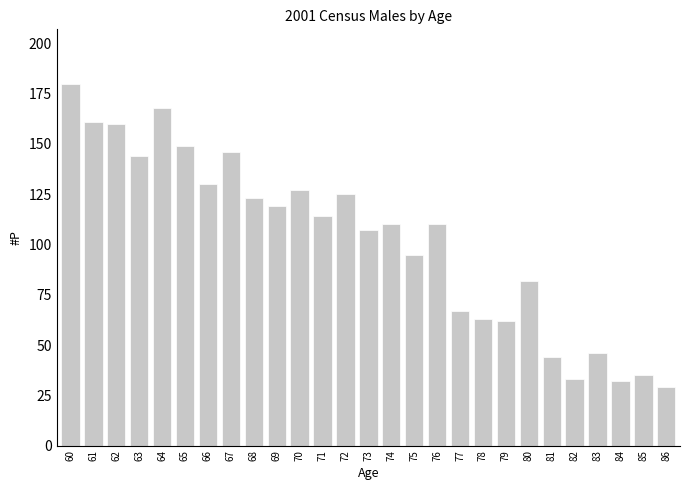

Reading left to right, transcribe all the data shown in this chart.

180	161	160	144	168	149	130	146	123	119	127	114	125	107	110	95	110	67	63	62	82	44	33	46	32	35	29